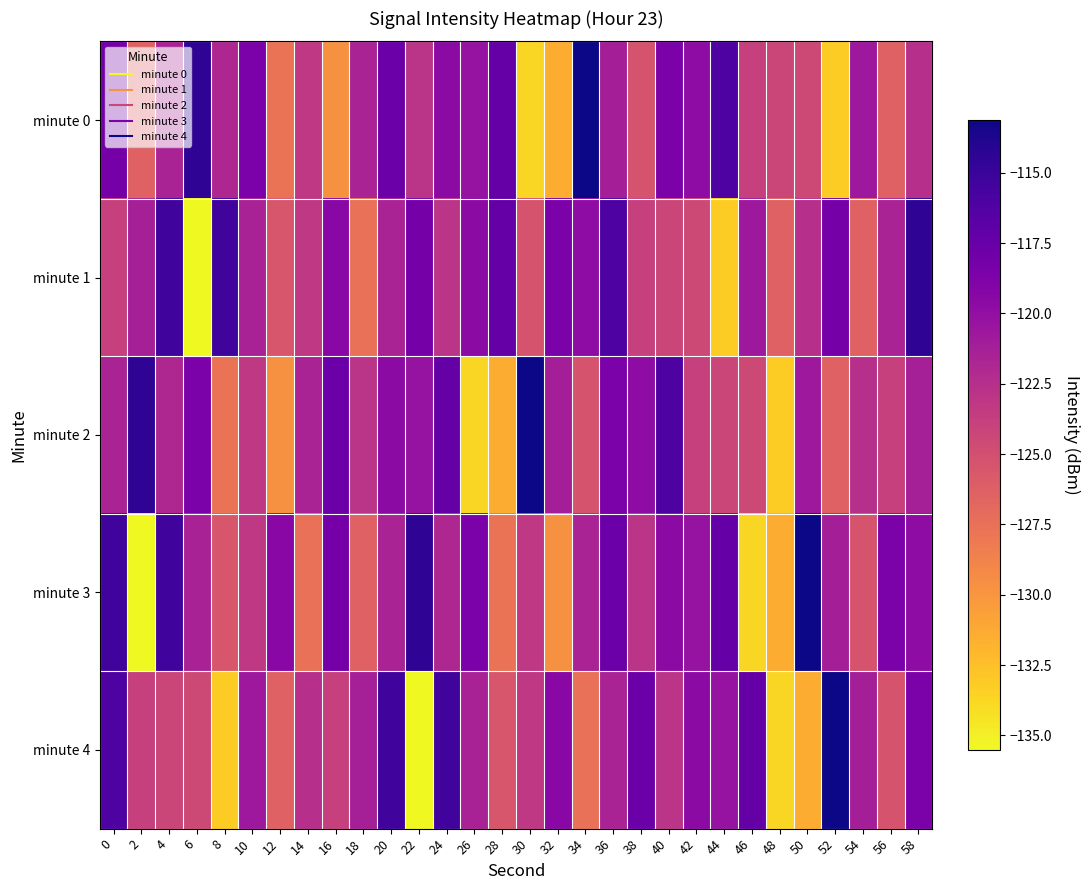

What is the difference between the highest and lowest values at 48?

9.4